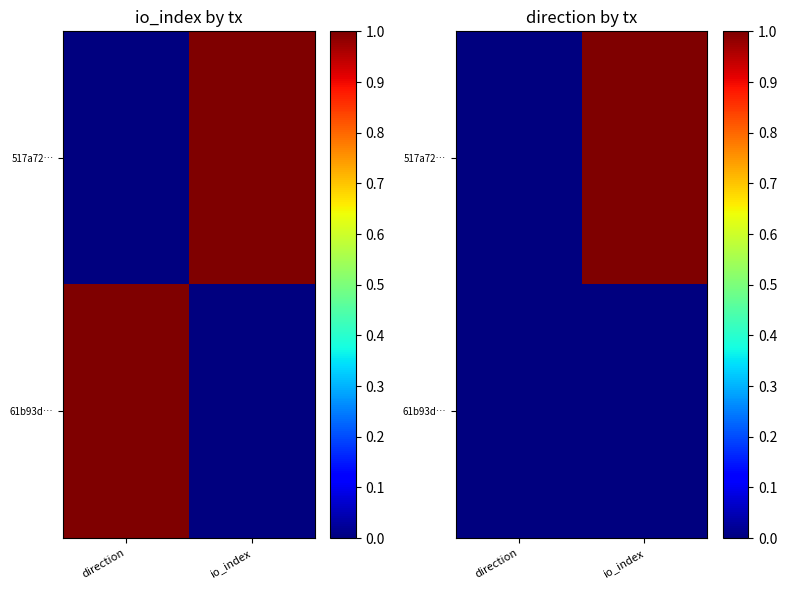

How many values in the 61b93d… series exceed 0?

1